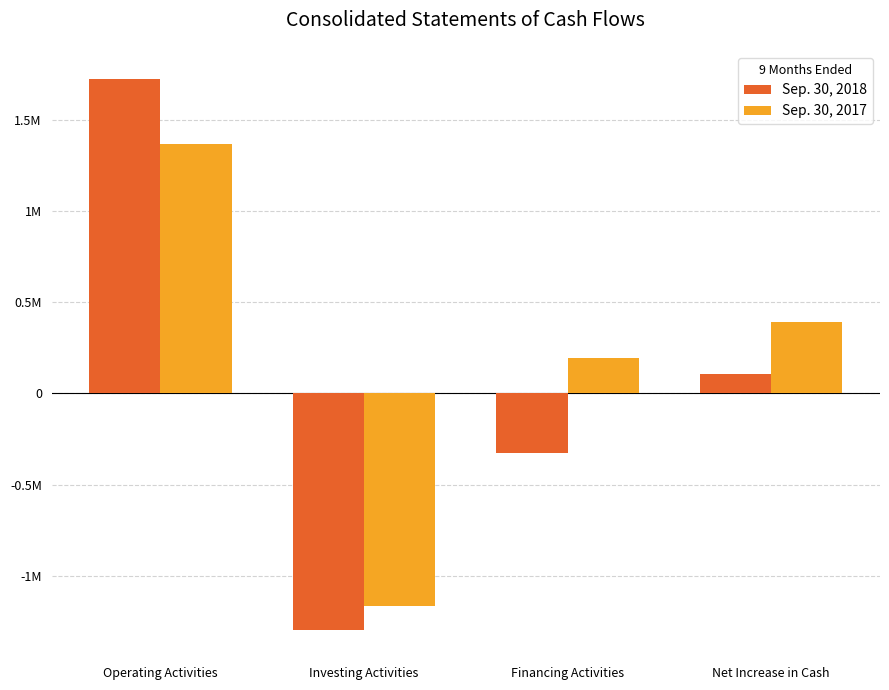

At how many categories does at least one series exceed 159769?

3